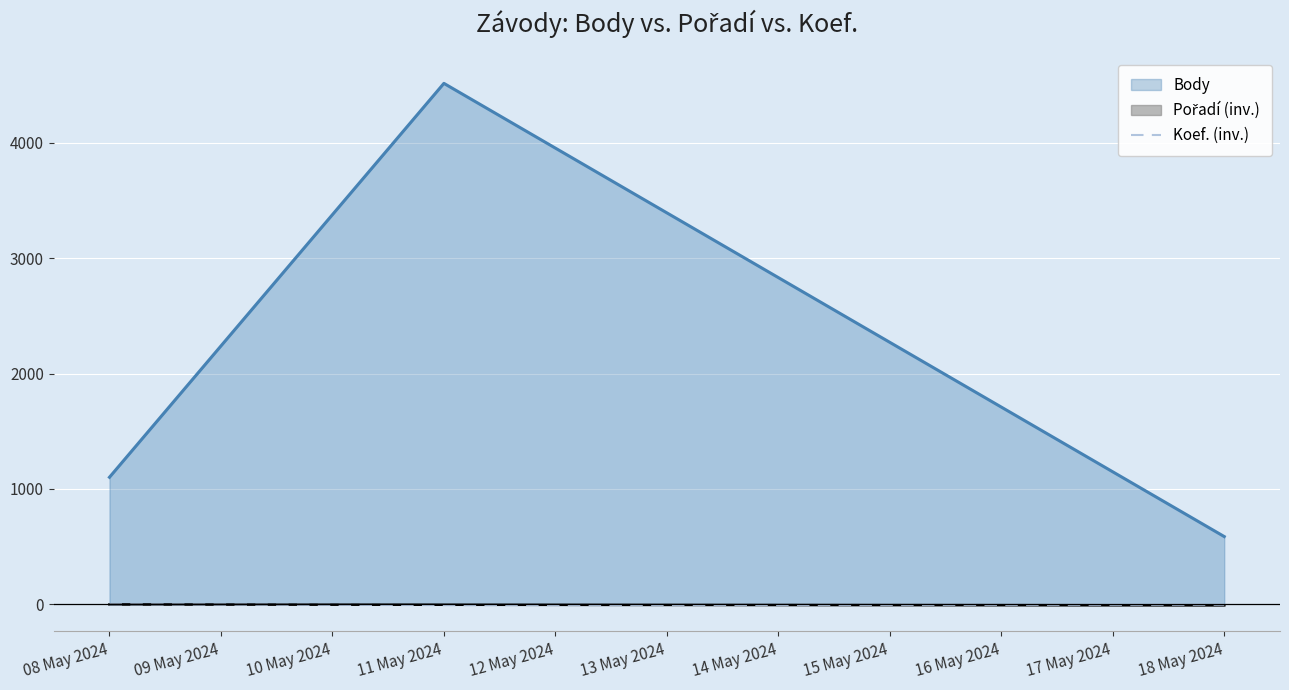

Which label corresponds to the largest value in the chart?

11 May 2024